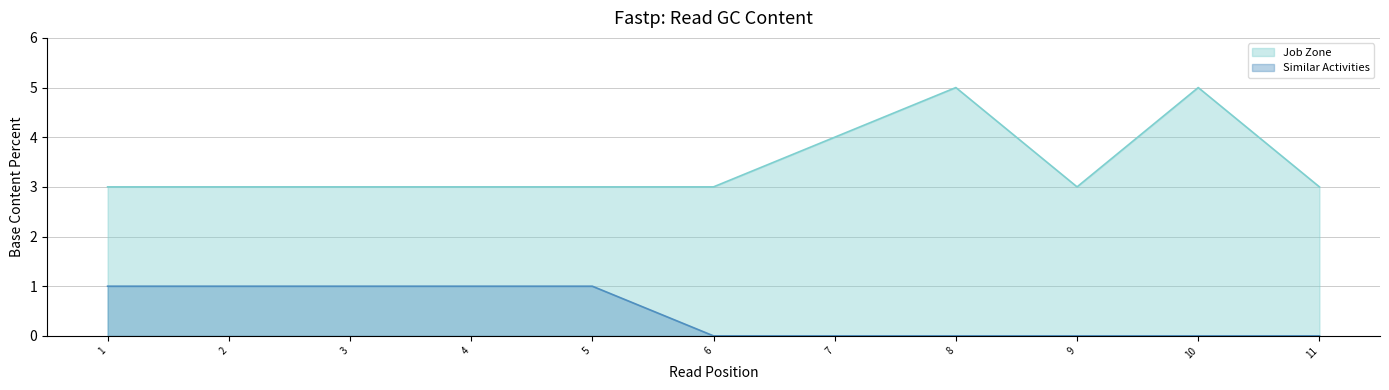

How many lines are shown in the chart?

2